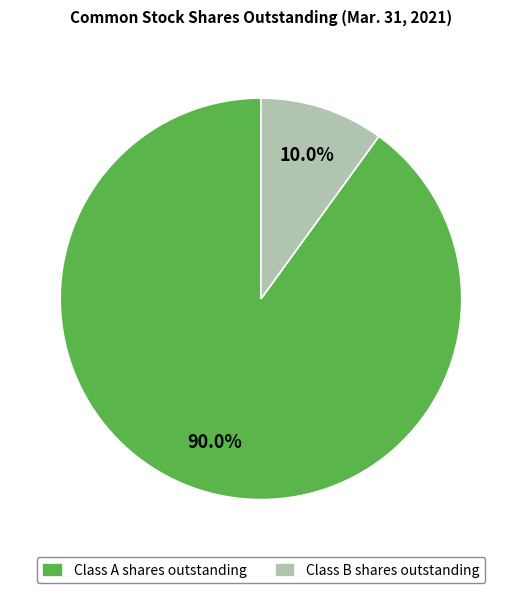

Rank the categories by value from lowest to highest.

Class B shares outstanding, Class A shares outstanding